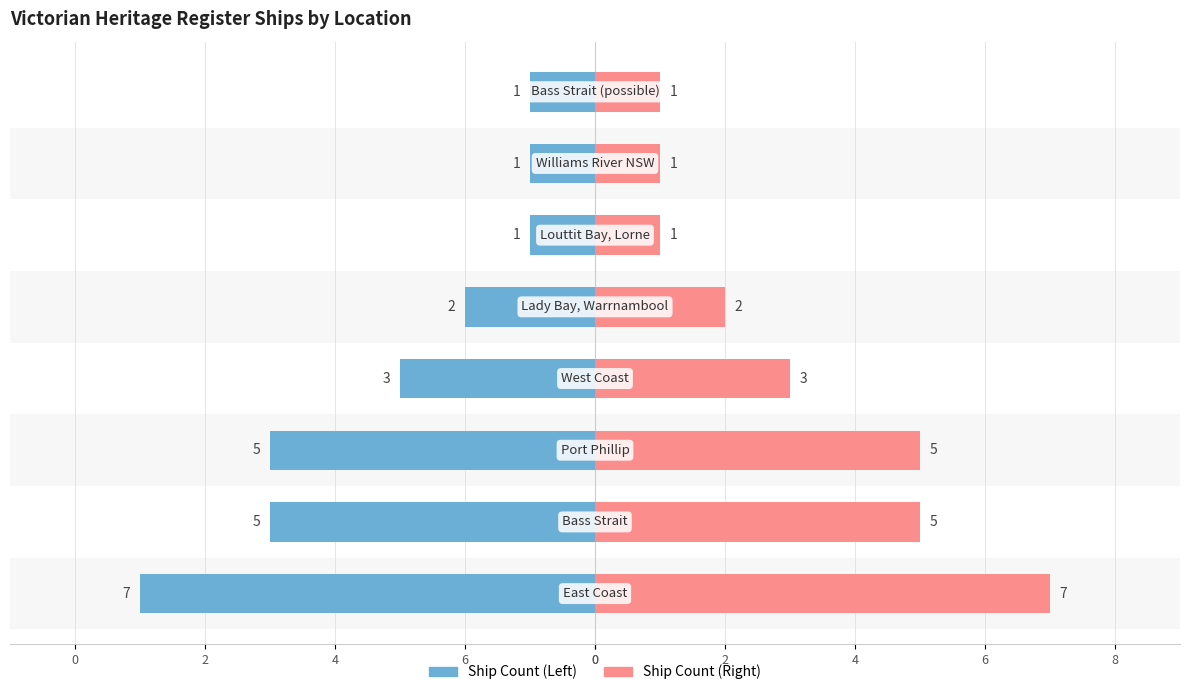

List the series in order of their peak value, highest first.

Ship Count (Right), Ship Count (Left)